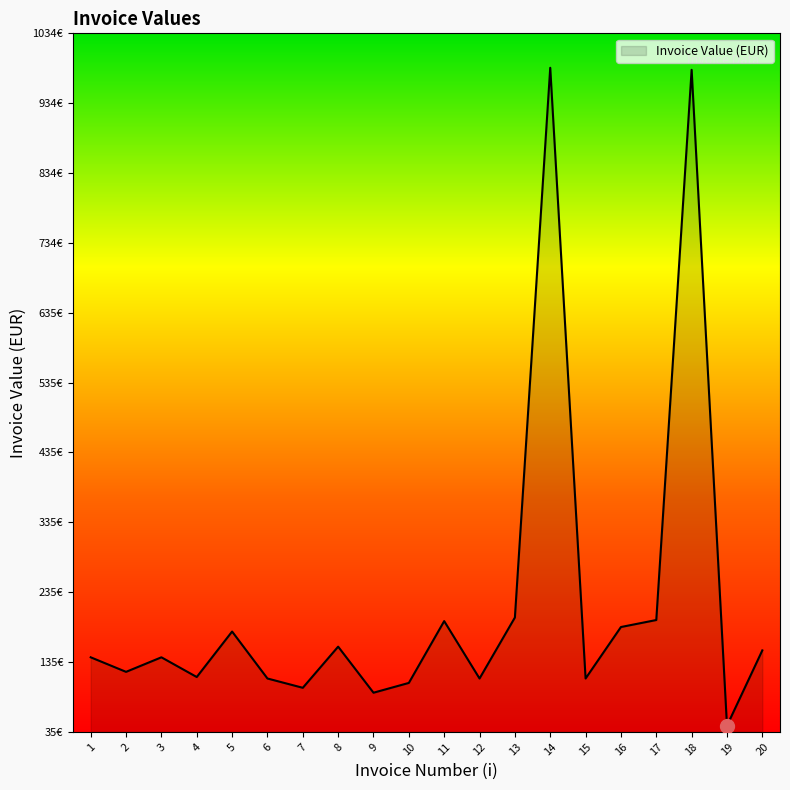

Is this an area chart (filled region under the line)?

Yes